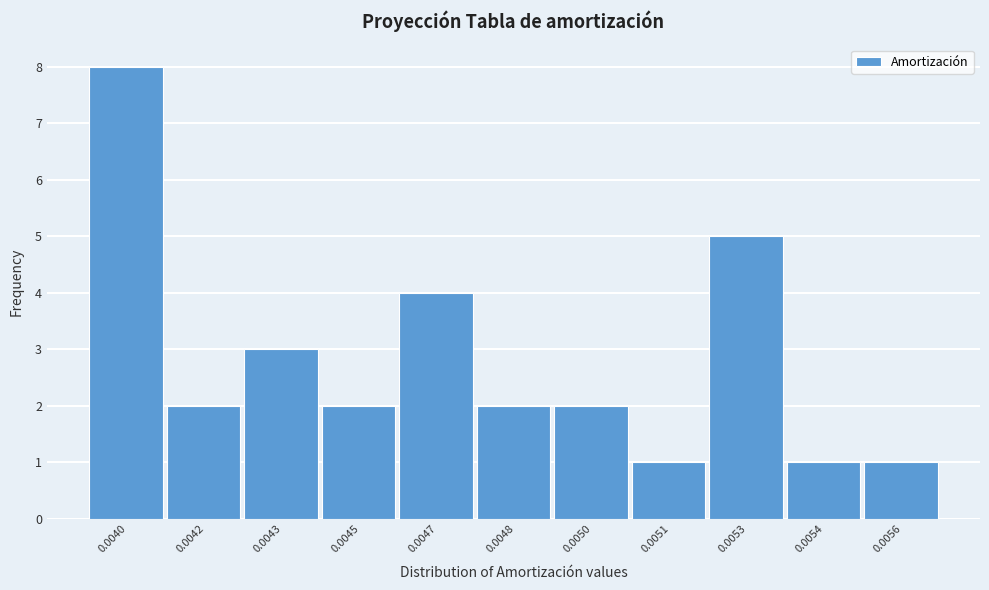

Reading right to left, extract all data points from this chart.

1	1	5	1	2	2	4	2	3	2	8